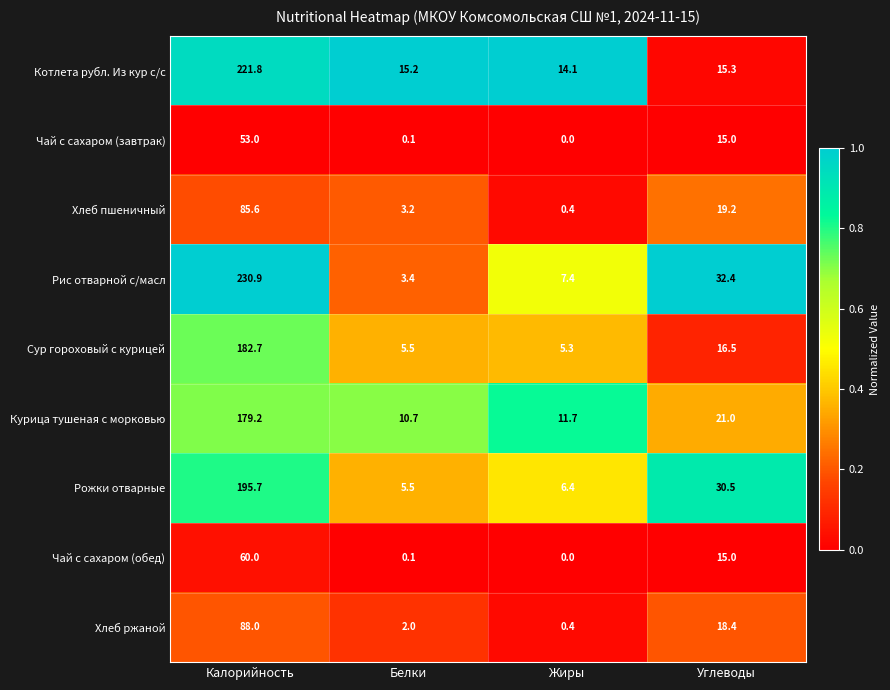

Rank the categories by Рожки отварные value from highest to lowest.

Калорийность, Углеводы, Жиры, Белки